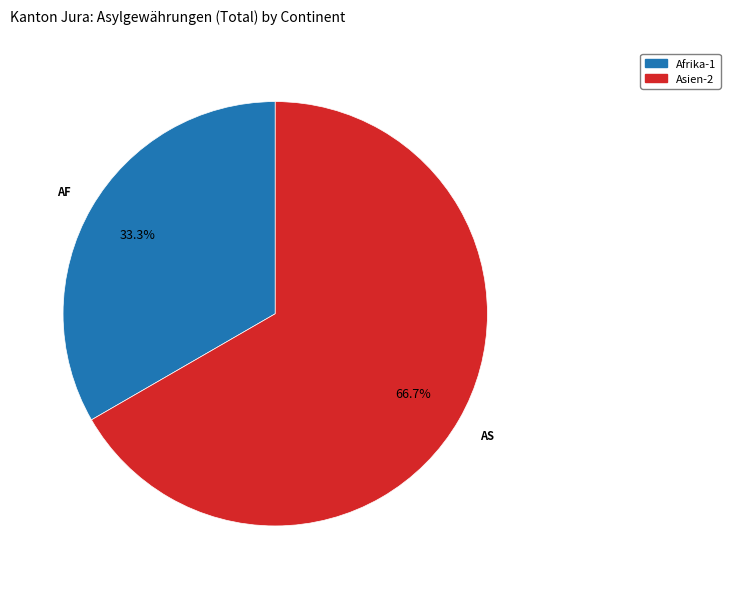

Does any single category account for the majority?

Yes